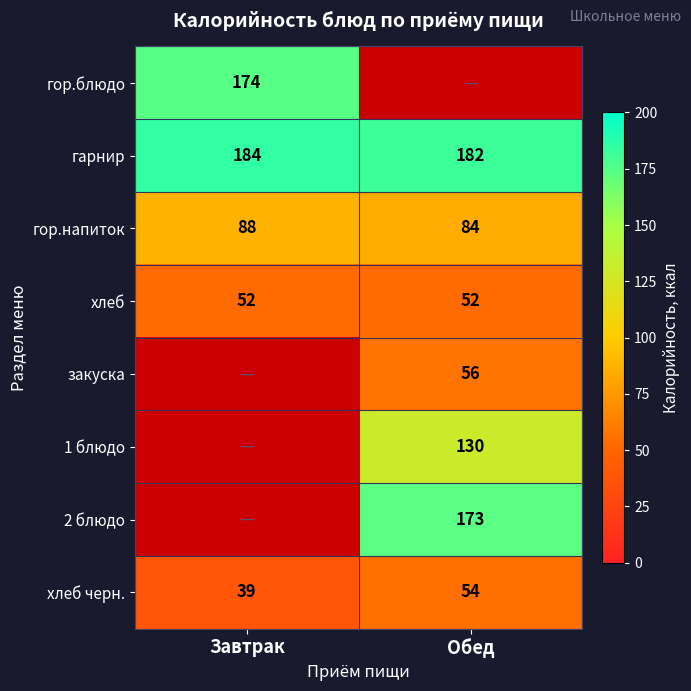

The гор.блюдо series shows 287.9 at Завтрак. True or false?

False